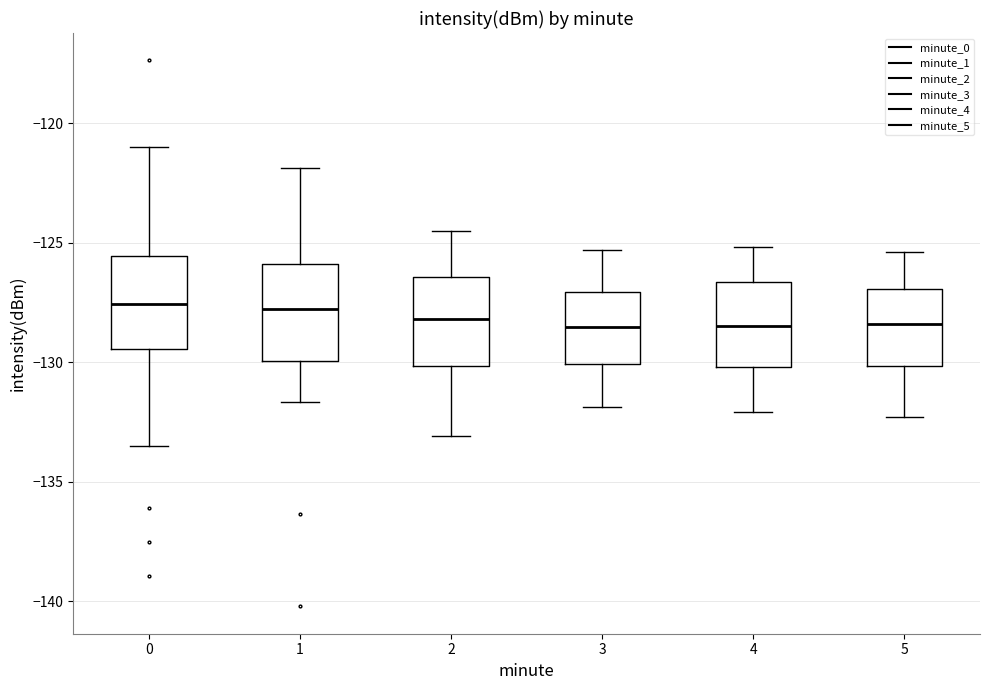

Where is the lower edge of the box at x = 5 on the y-axis? The values are not printed on the chart, so give them approximately, as read against the axis.

-130.0